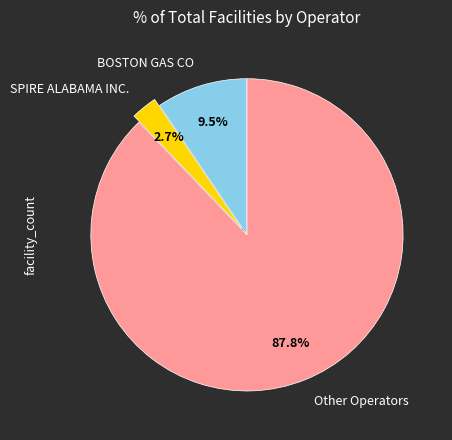

What percentage is NOT represented by BOSTON GAS CO?

90.5%